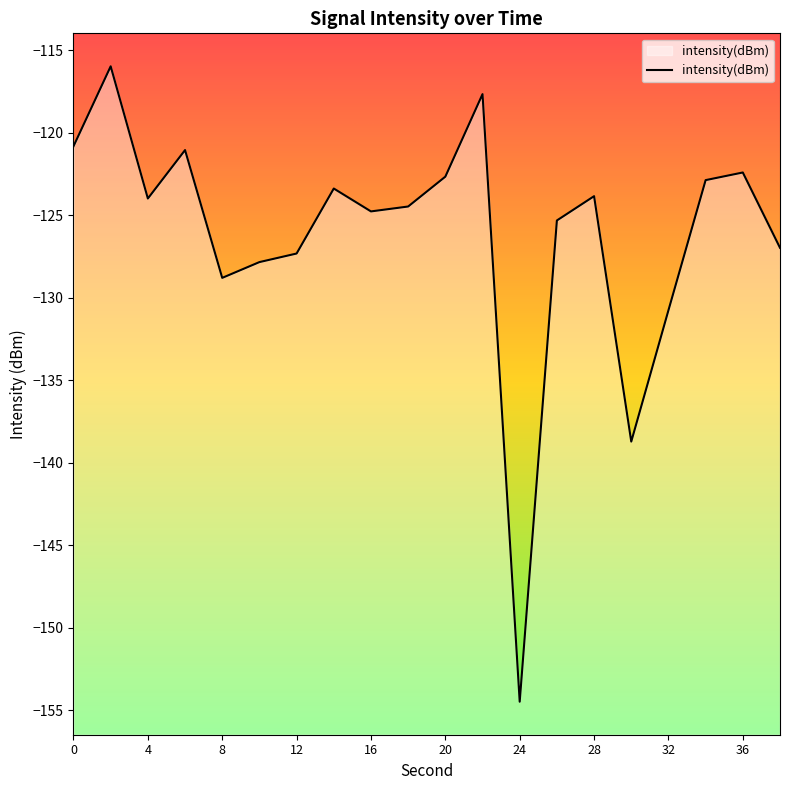

What is the smallest value displayed?

-154.5